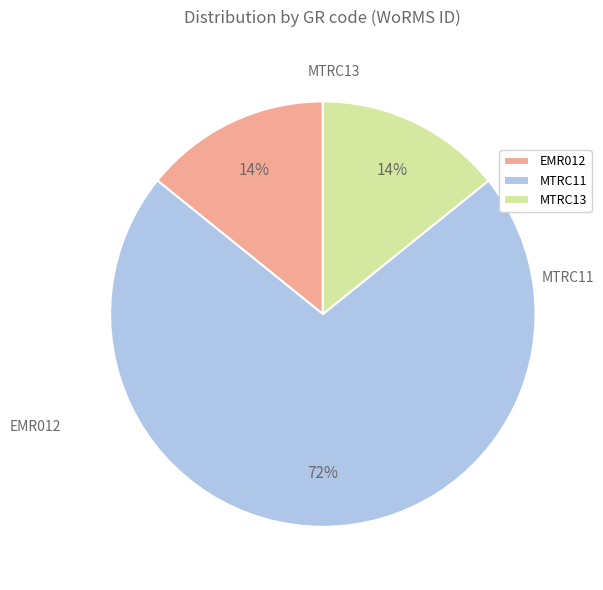

What is the largest slice in the pie chart?

MTRC11